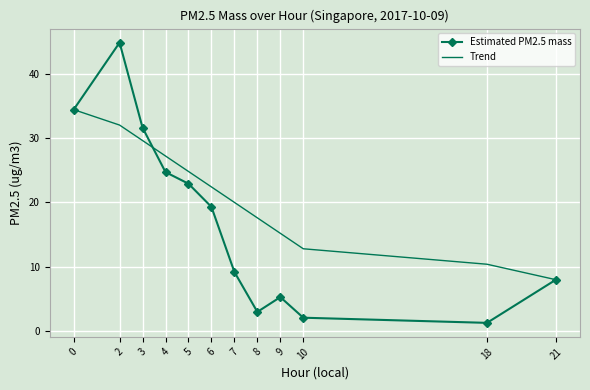

What value does the Trend series have at 18?

10.4